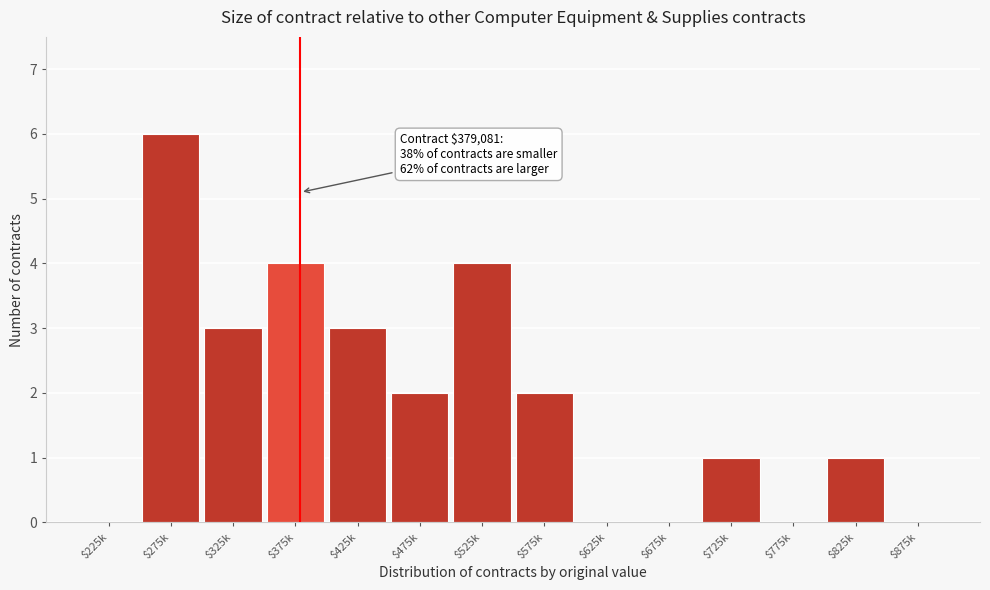

What is the sum of all values?

26